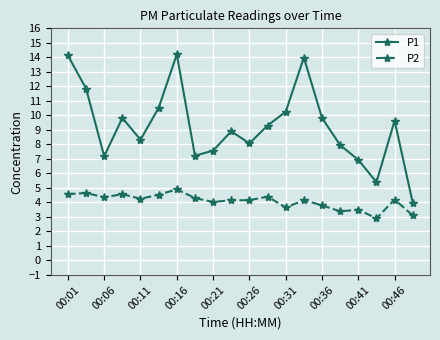

How many lines are shown in the chart?

2